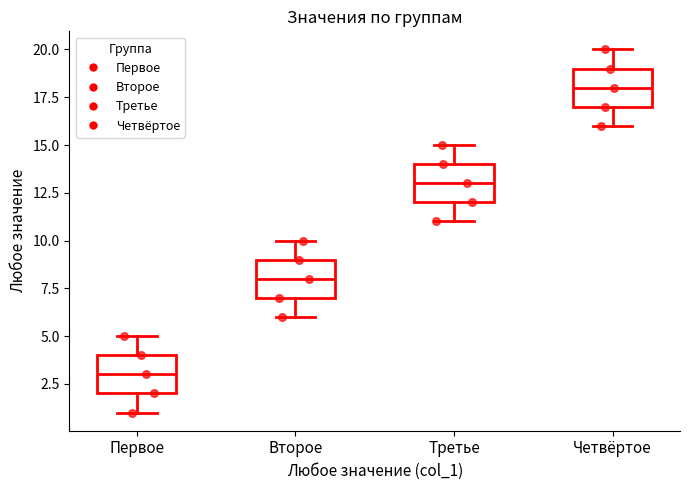

Where is the upper edge of the box for Второе on the y-axis? The values are not printed on the chart, so give them approximately, as read against the axis.

9